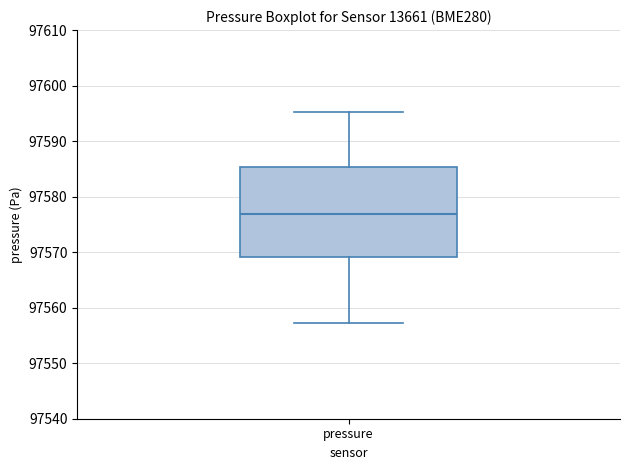

Where does the median line of the box for pressure sit on the y-axis? The values are not printed on the chart, so give them approximately, as read against the axis.

97577